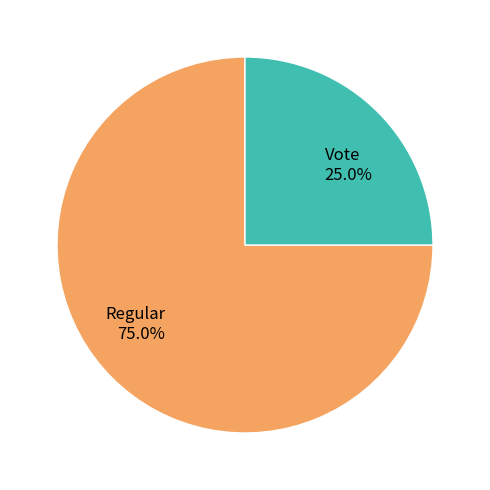

Which slice represents more than half of the pie?

Regular